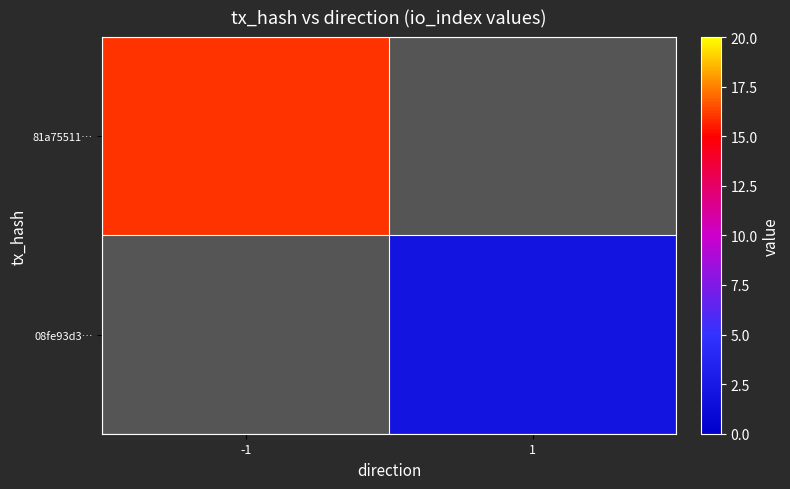

Which series has the largest range (max minus min)?

81a75511…